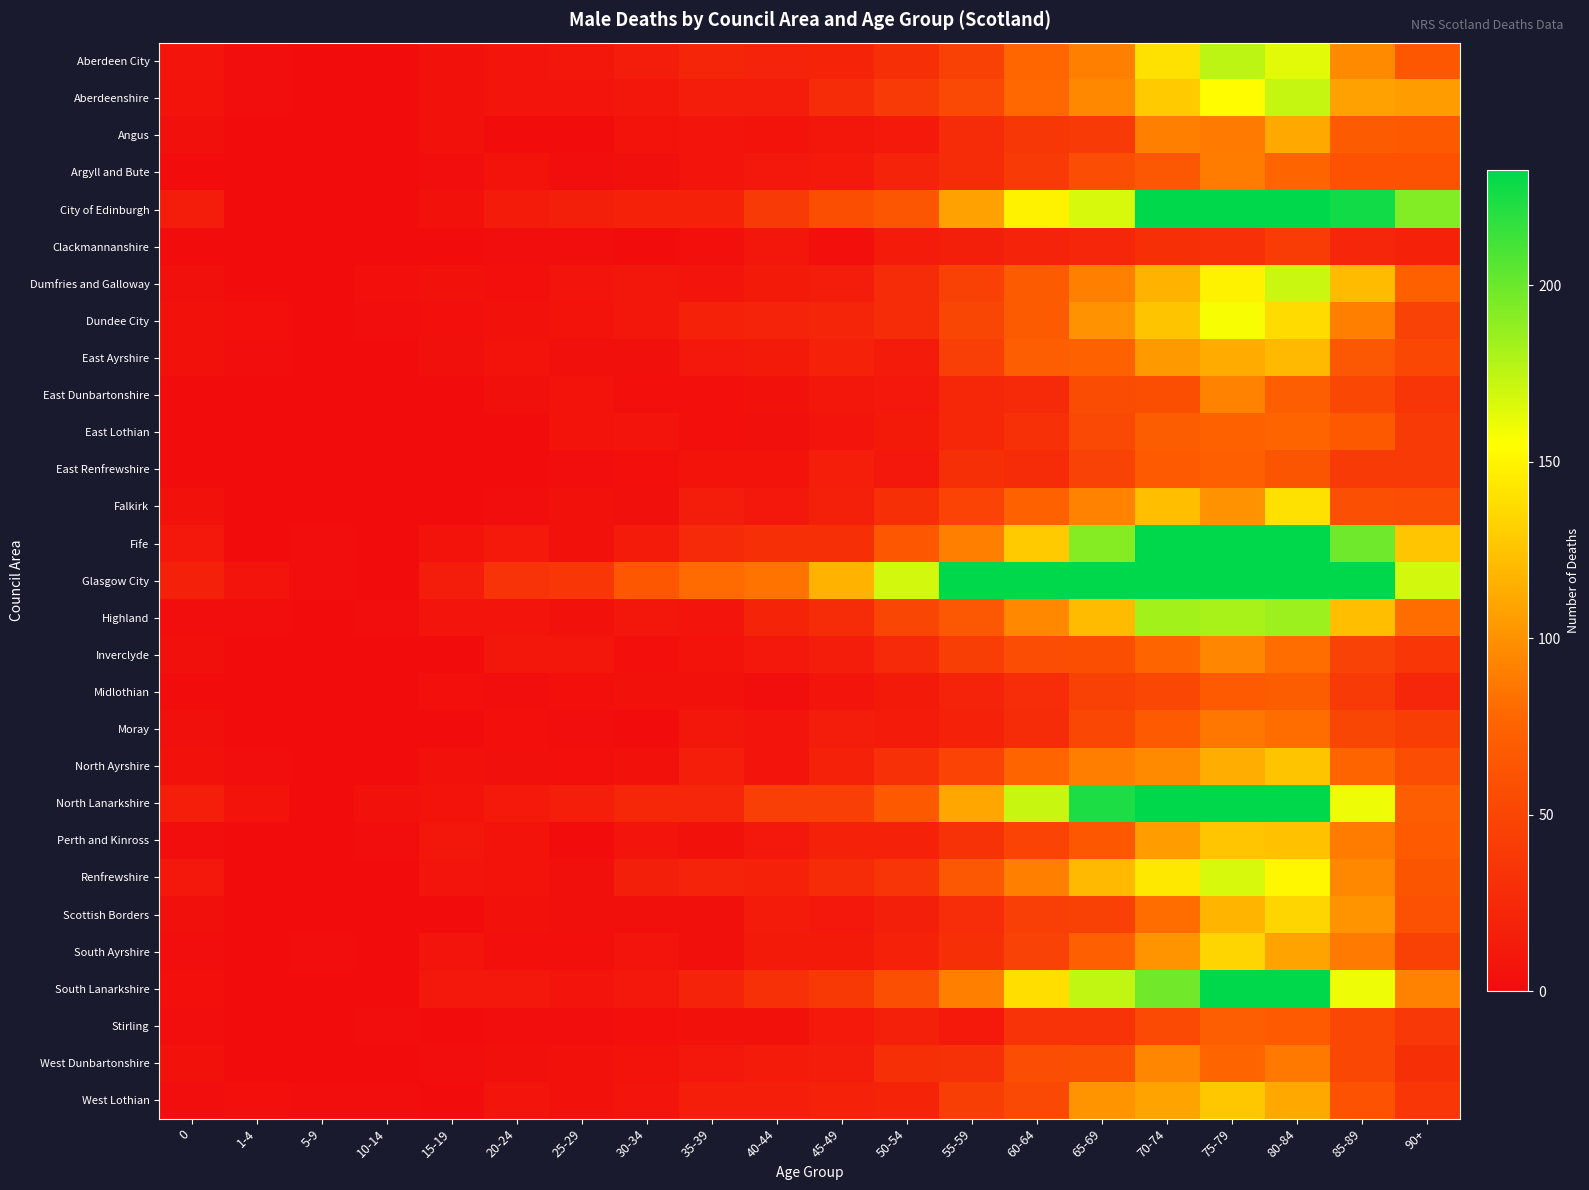

At which category is the sum across all series the highest?

75-79